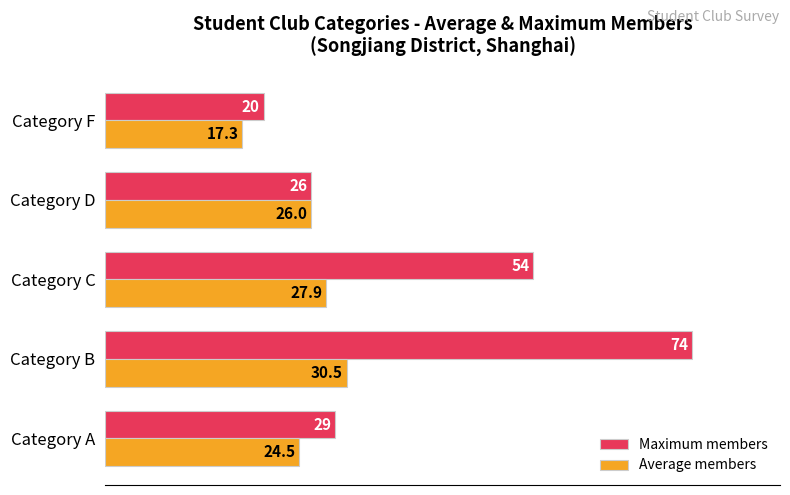

What is the difference between the maximum and minimum values in the Maximum members series?

54.0